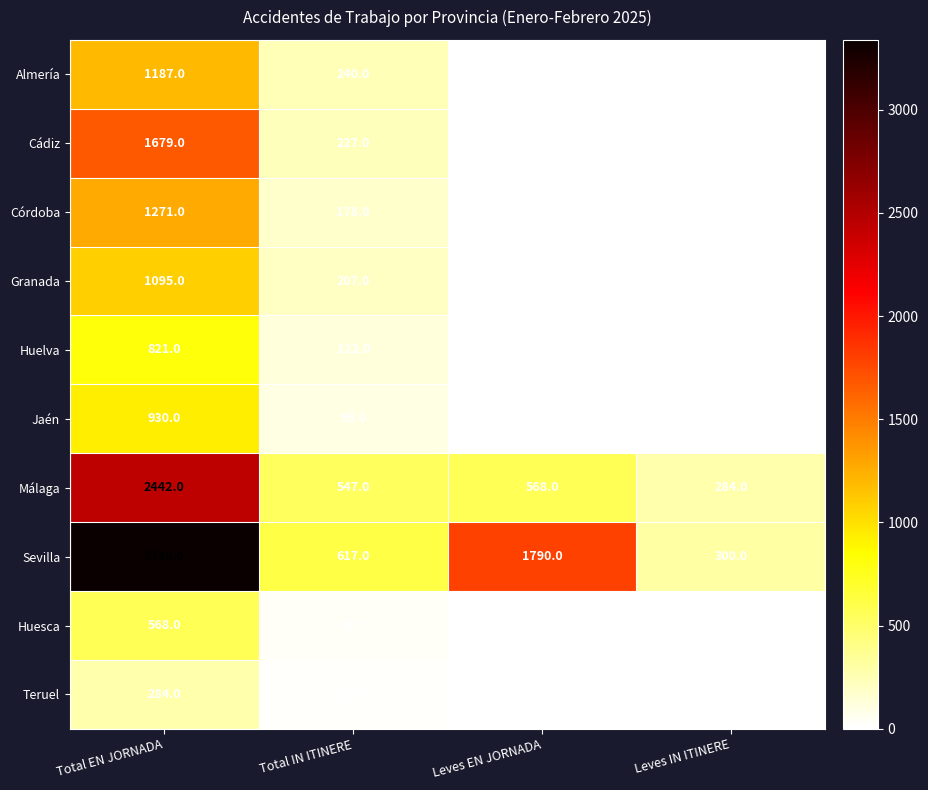

How many categories are shown in the chart?

4